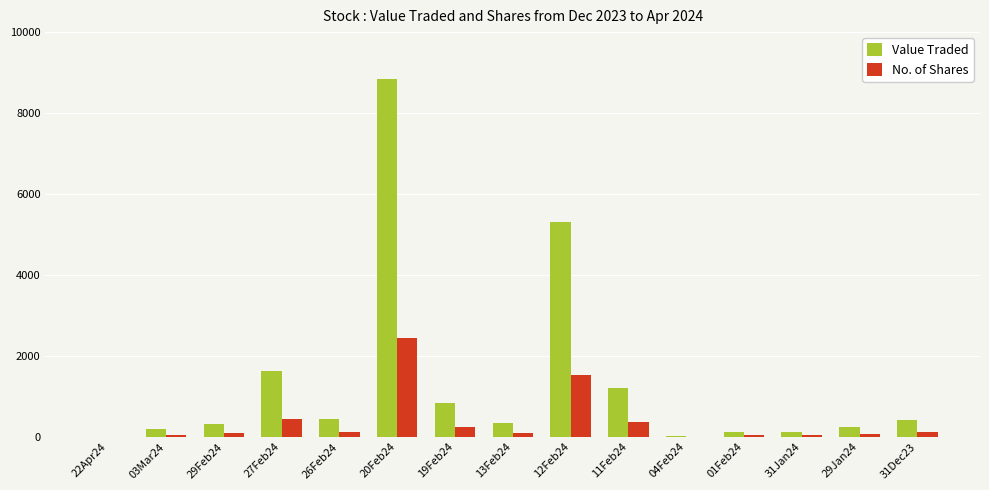

How many data points does each series have?

15